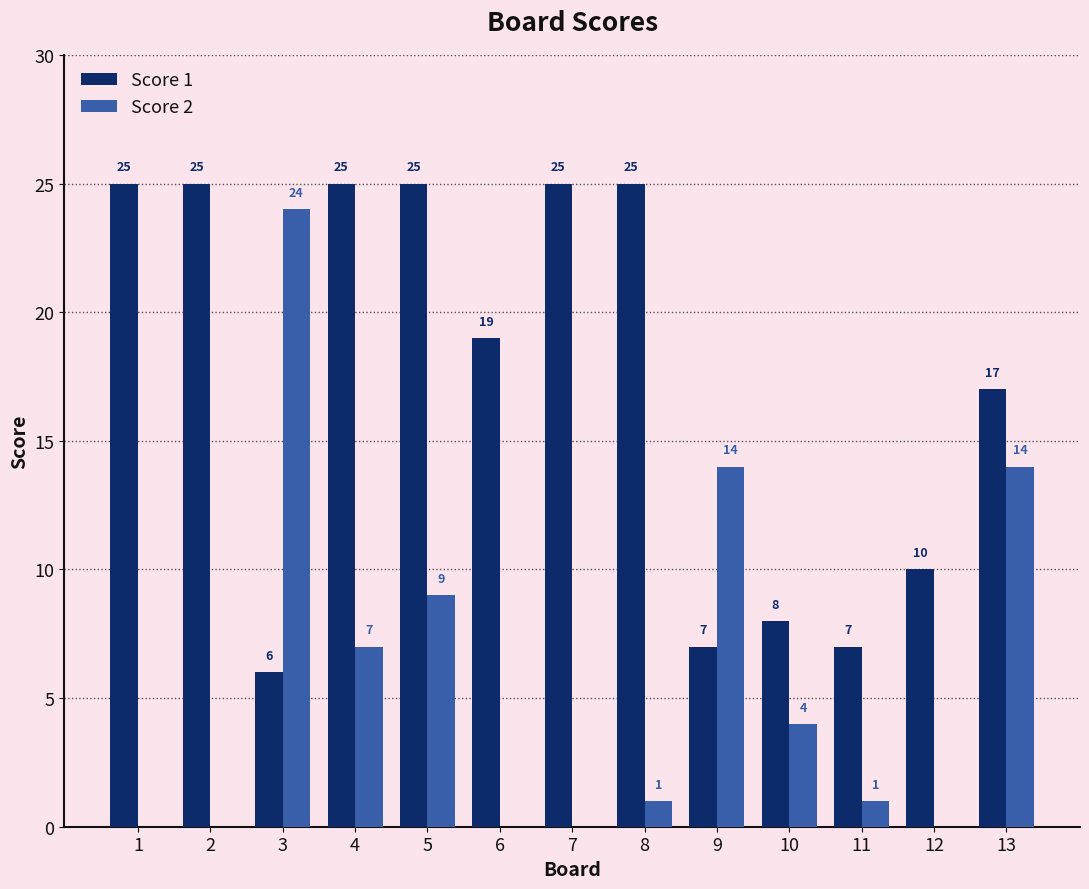

What is the greatest value displayed?

25